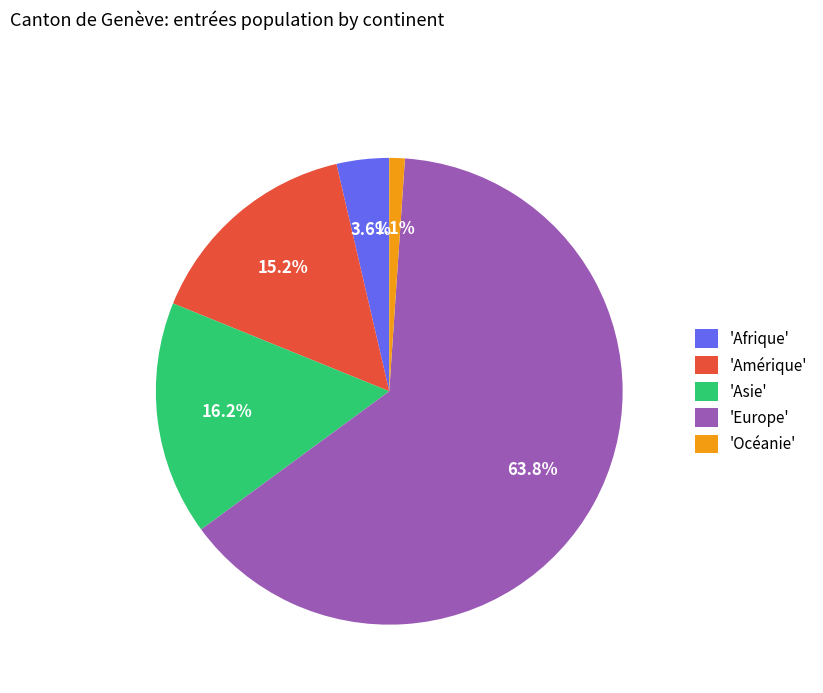

Count the number of slices in the pie.

5